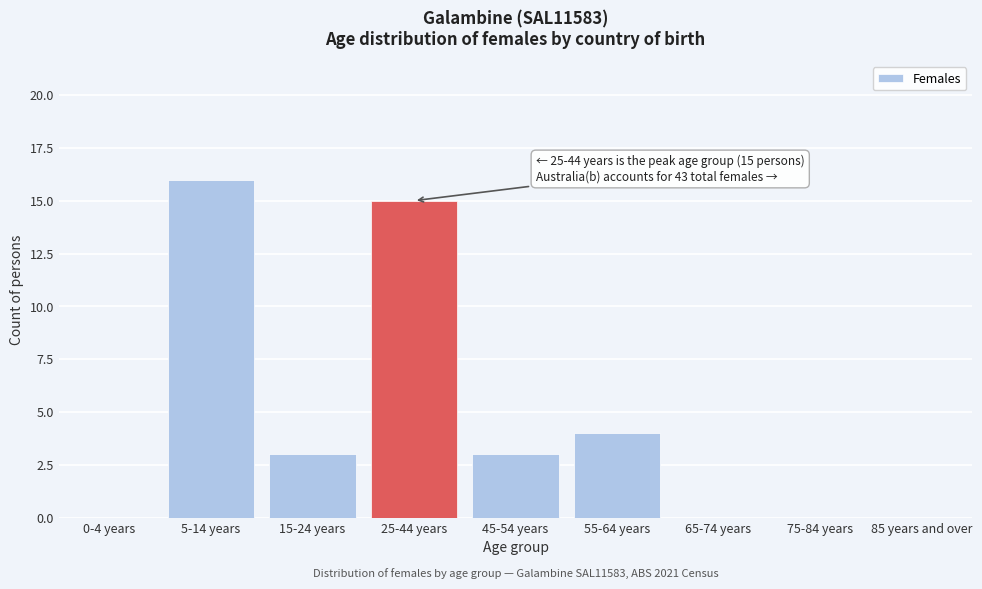

Reading left to right, transcribe all the data shown in this chart.

0-4 years=0	5-14 years=16	15-24 years=3	25-44 years=15	45-54 years=3	55-64 years=4	65-74 years=0	75-84 years=0	85 years and over=0